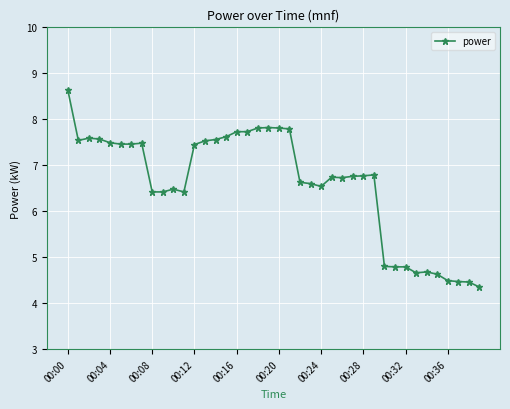

What is the difference between the second highest and minimum values?

3.5